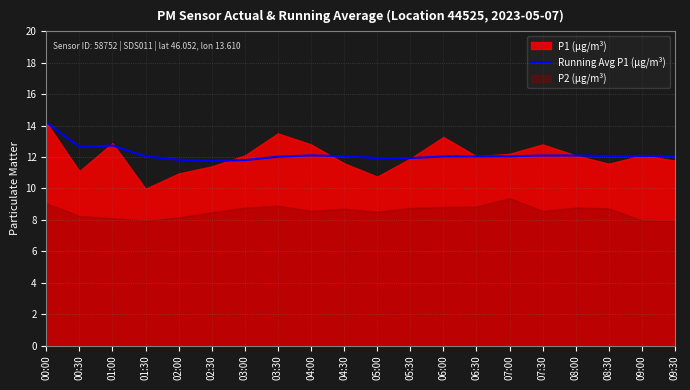

True or false: Running Avg P1 (µg/m³) has a value of 12.1 at 09:00.

True